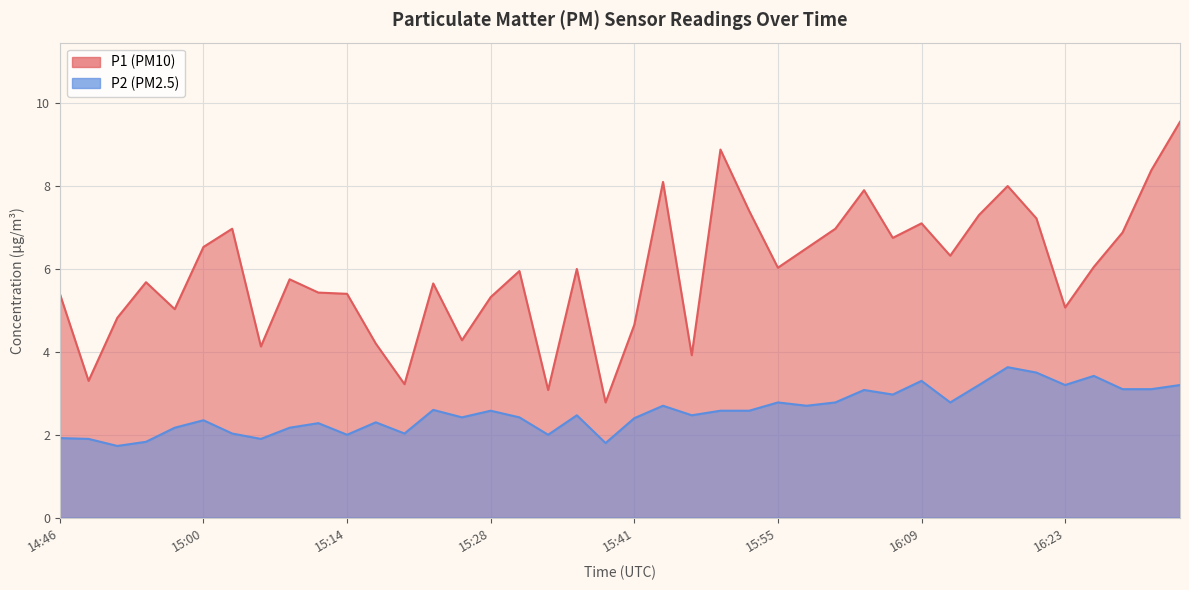

What are all the series names shown in the legend?

P1, P2